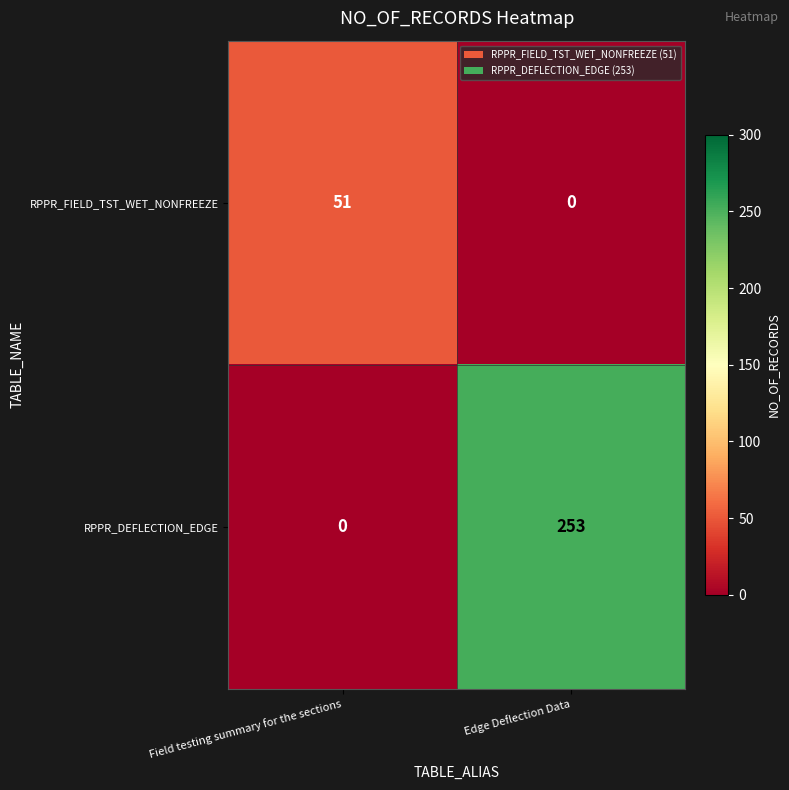

Which series has the largest total across all categories?

RPPR_DEFLECTION_EDGE